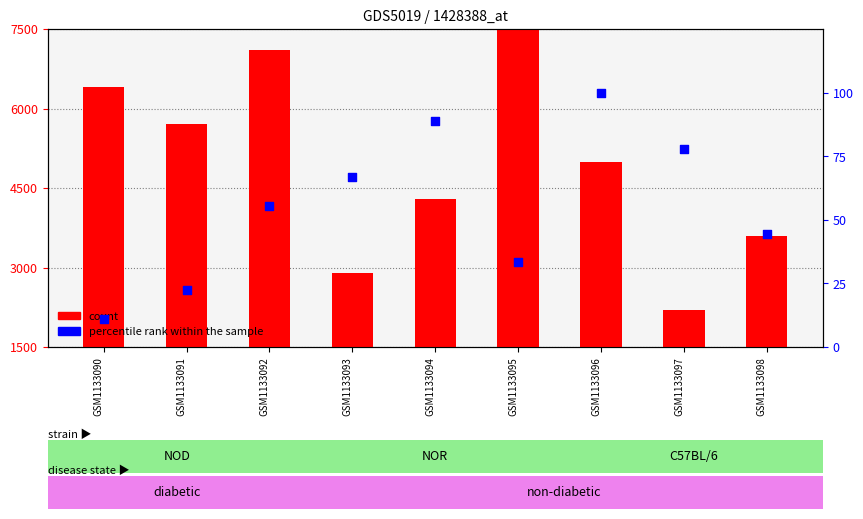

Is the value of percentile rank within the sample at GSM1133098 greater than the value of count at GSM1133096?

No